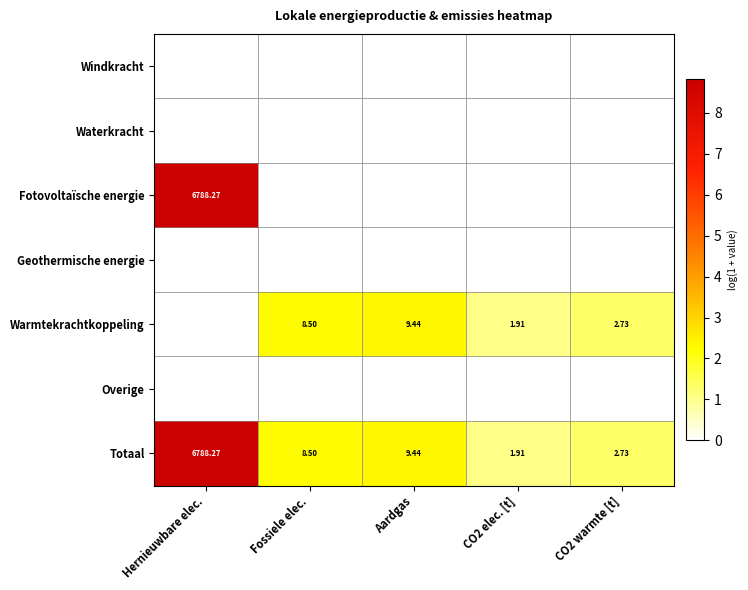

The Totaal series shows 1.8 at CO2 elec. [t]. True or false?

False